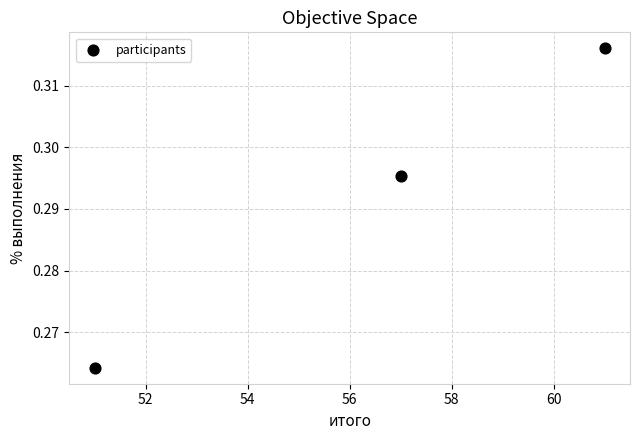

What is the average X value?

56.3